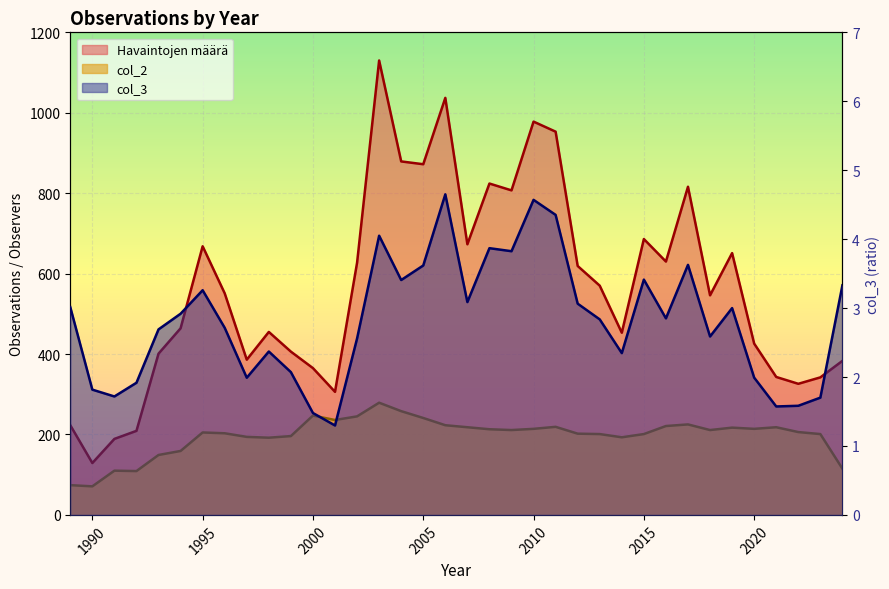

What is the spread (max minus min) of values at 2012?

615.9